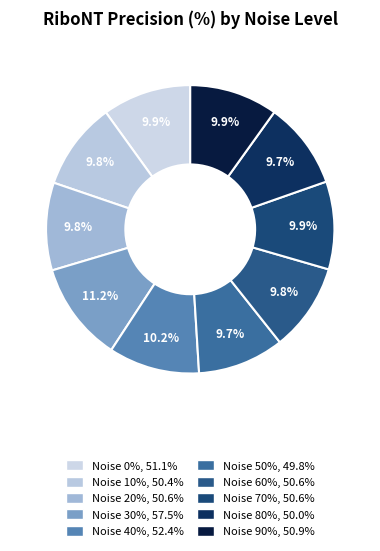

Which category has the smallest portion of the pie?

50%